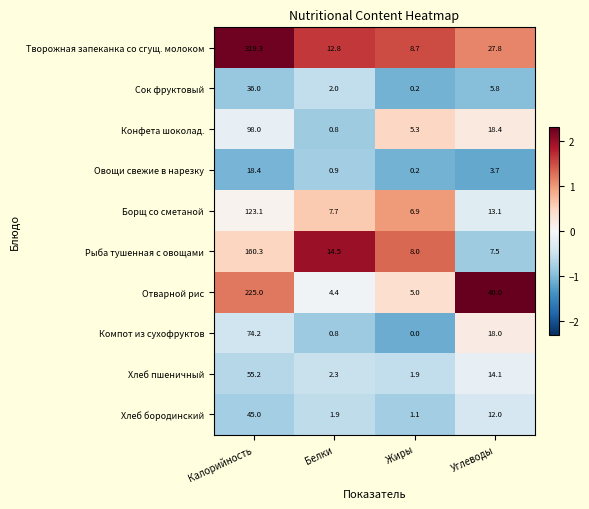

What is the sum of all Овощи свежие в нарезку values?

23.2